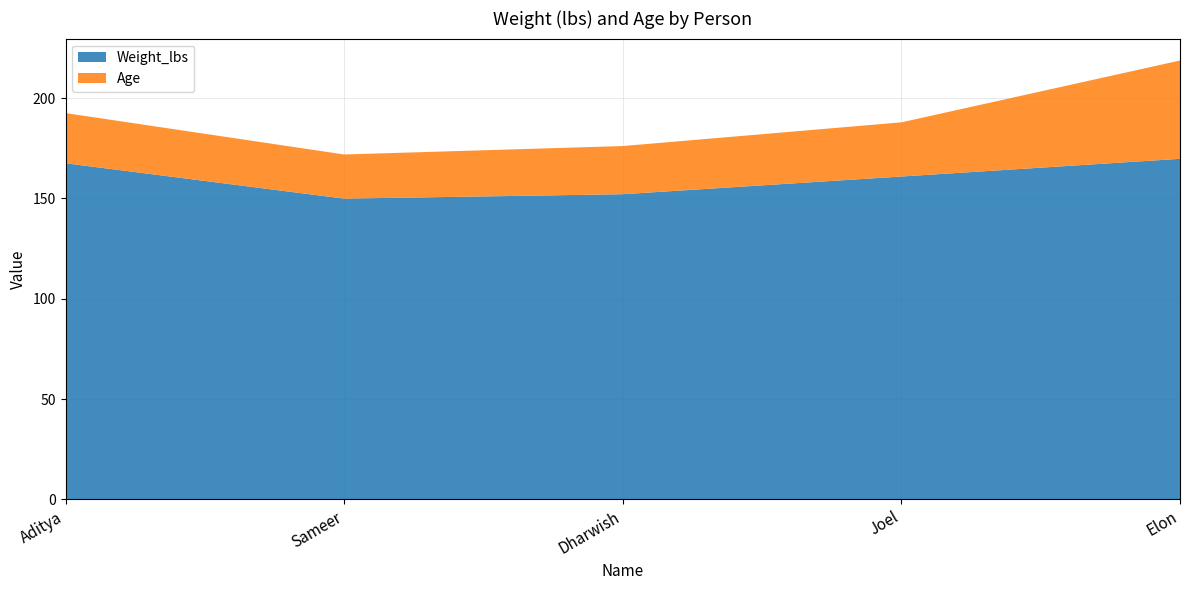

Reading left to right, transcribe all the data shown in this chart.

Weight_lbs: 167.6	149.9	152.1	160.9	169.8
Age: 25.0	22.0	24.0	27.0	49.0